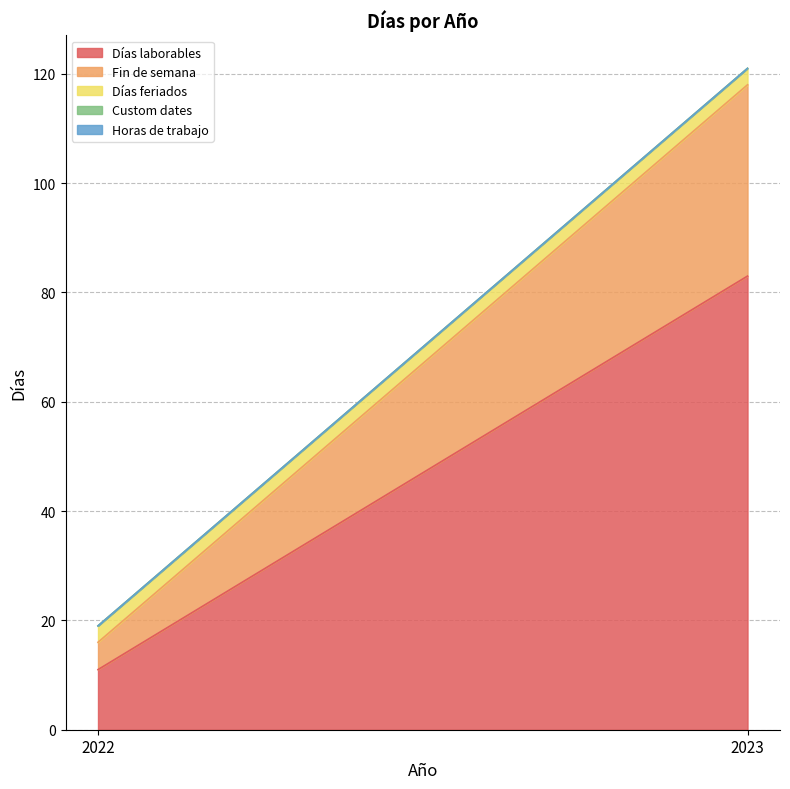

What is the difference between the highest and lowest values at 2023?

83